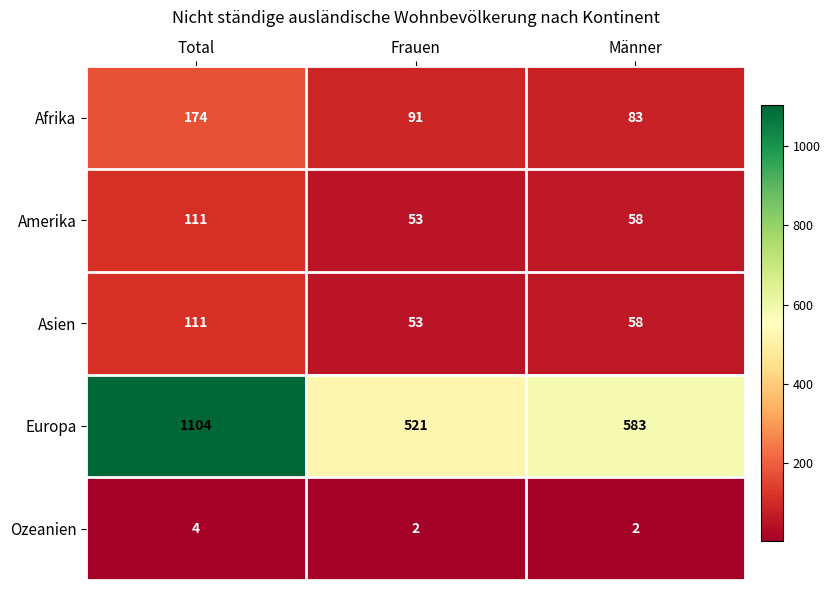

Reading left to right, transcribe all the data shown in this chart.

Afrika: Total=174	Frauen=91	Männer=83
Amerika: Total=111	Frauen=53	Männer=58
Asien: Total=111	Frauen=53	Männer=58
Europa: Total=1104	Frauen=521	Männer=583
Ozeanien: Total=4	Frauen=2	Männer=2